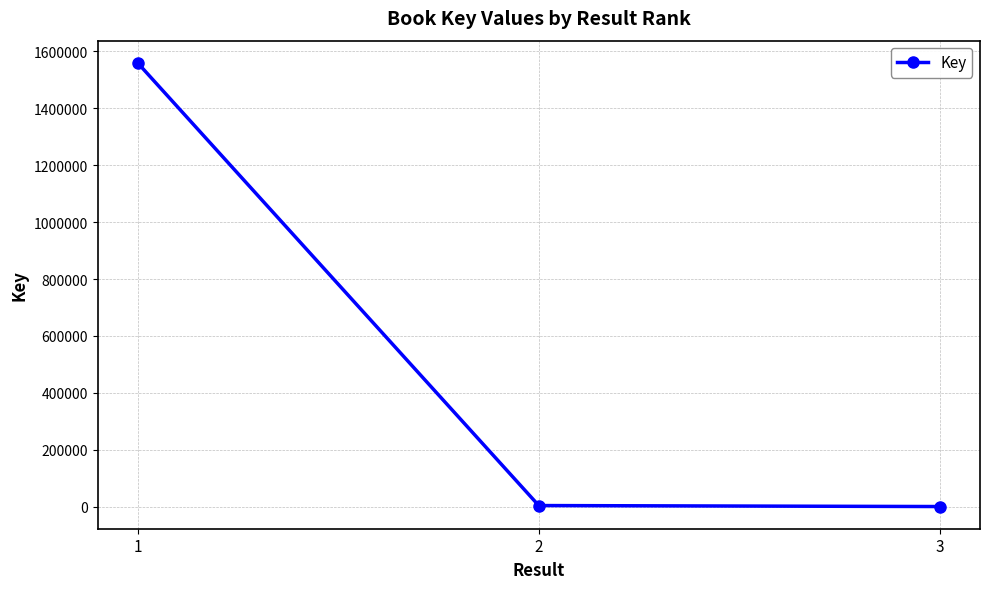

What is the sum of the values at 1 and 2?

1563569